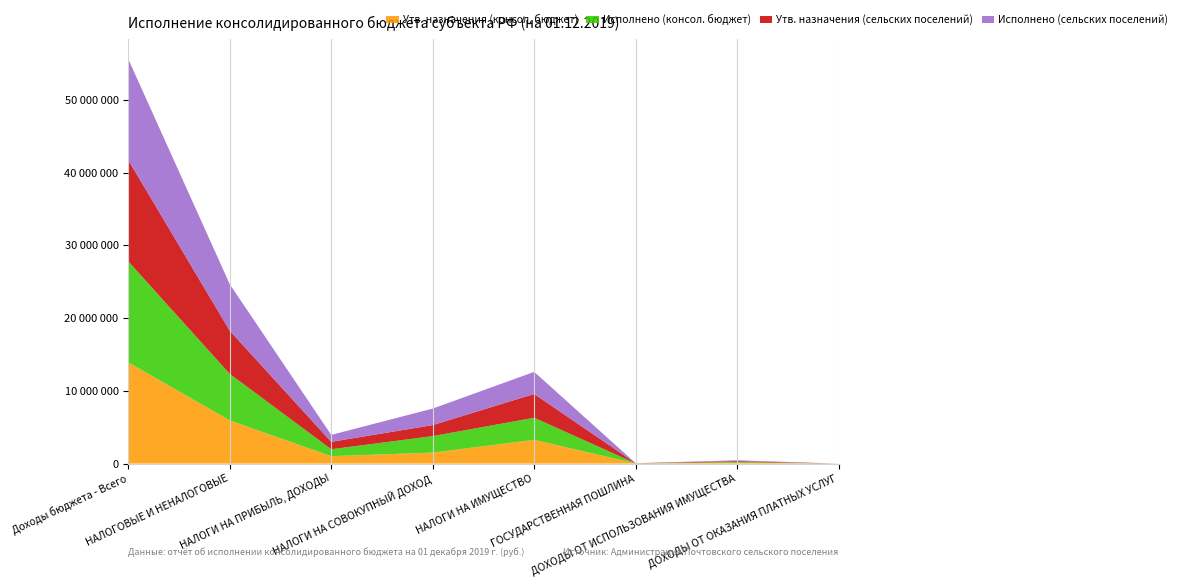

Reading left to right, transcribe all the data shown in this chart.

Утв. назначения (консол. бюджет): Доходы бюджета - Всего=13915400.0	НАЛОГОВЫЕ И НЕНАЛОГОВЫЕ=5933900.0	НАЛОГИ НА ПРИБЫЛЬ, ДОХОДЫ=1021000.0	НАЛОГИ НА СОВОКУПНЫЙ ДОХОД=1508900.0	НАЛОГИ НА ИМУЩЕСТВО=3267900.0	ГОСУДАРСТВЕННАЯ ПОШЛИНА=16600.0	ДОХОДЫ ОТ ИСПОЛЬЗОВАНИЯ ИМУЩЕСТВА=115900.0	ДОХОДЫ ОТ ОКАЗАНИЯ ПЛАТНЫХ УСЛУГ=0.0
Исполнено (консол. бюджет): Доходы бюджета - Всего=13890133.8	НАЛОГОВЫЕ И НЕНАЛОГОВЫЕ=6397433.8	НАЛОГИ НА ПРИБЫЛЬ, ДОХОДЫ=951261.2	НАЛОГИ НА СОВОКУПНЫЙ ДОХОД=2271854.9	НАЛОГИ НА ИМУЩЕСТВО=3034707.5	ГОСУДАРСТВЕННАЯ ПОШЛИНА=12500.0	ДОХОДЫ ОТ ИСПОЛЬЗОВАНИЯ ИМУЩЕСТВА=112350.8	ДОХОДЫ ОТ ОКАЗАНИЯ ПЛАТНЫХ УСЛУГ=2459.4
Утв. назначения (сельских поселений): Доходы бюджета - Всего=13915400.0	НАЛОГОВЫЕ И НЕНАЛОГОВЫЕ=5933900.0	НАЛОГИ НА ПРИБЫЛЬ, ДОХОДЫ=1021000.0	НАЛОГИ НА СОВОКУПНЫЙ ДОХОД=1508900.0	НАЛОГИ НА ИМУЩЕСТВО=3267900.0	ГОСУДАРСТВЕННАЯ ПОШЛИНА=16600.0	ДОХОДЫ ОТ ИСПОЛЬЗОВАНИЯ ИМУЩЕСТВА=115900.0	ДОХОДЫ ОТ ОКАЗАНИЯ ПЛАТНЫХ УСЛУГ=0.0
Исполнено (сельских поселений): Доходы бюджета - Всего=13890133.8	НАЛОГОВЫЕ И НЕНАЛОГОВЫЕ=6397433.8	НАЛОГИ НА ПРИБЫЛЬ, ДОХОДЫ=951261.2	НАЛОГИ НА СОВОКУПНЫЙ ДОХОД=2271854.9	НАЛОГИ НА ИМУЩЕСТВО=3034707.5	ГОСУДАРСТВЕННАЯ ПОШЛИНА=12500.0	ДОХОДЫ ОТ ИСПОЛЬЗОВАНИЯ ИМУЩЕСТВА=112350.8	ДОХОДЫ ОТ ОКАЗАНИЯ ПЛАТНЫХ УСЛУГ=2459.4